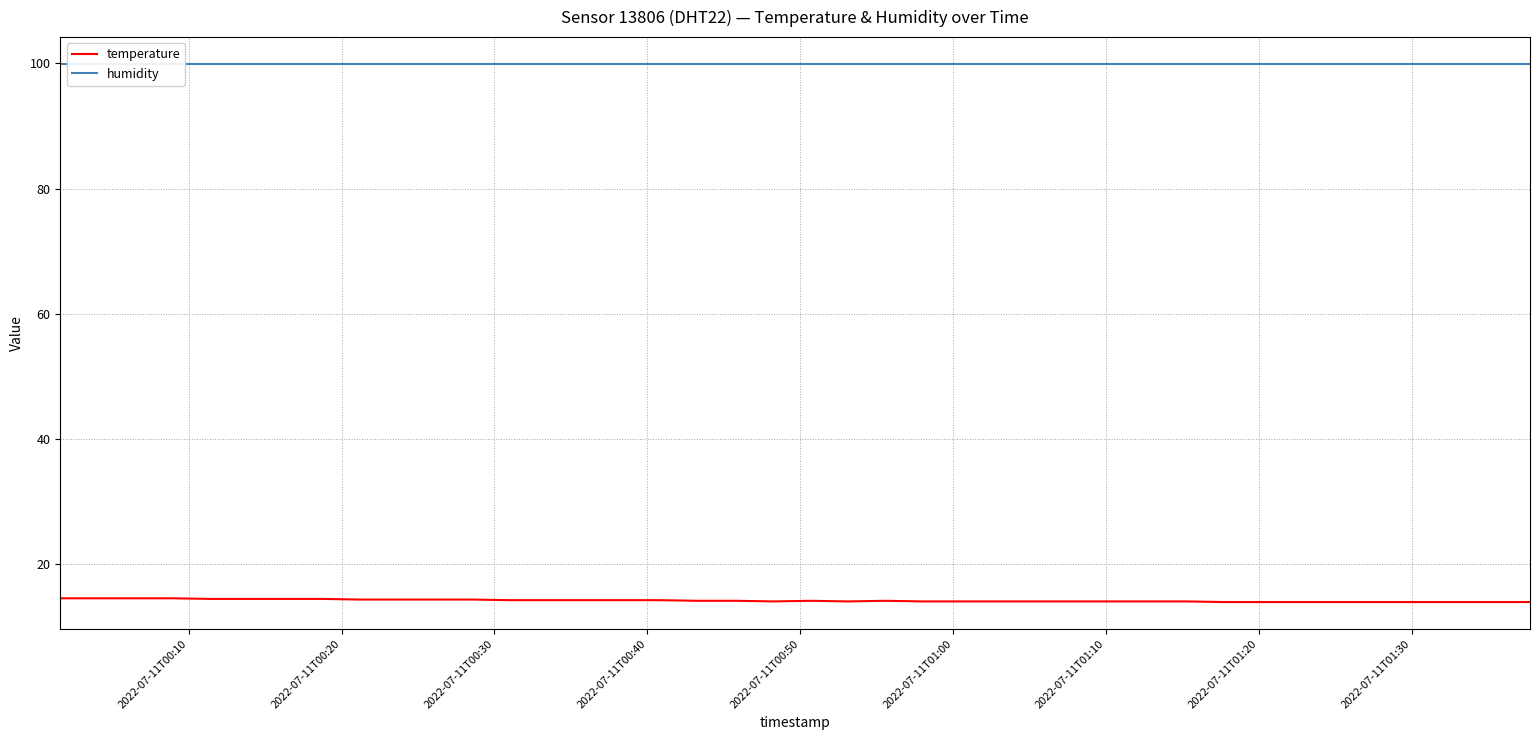

What is the highest value of the temperature series?

14.6